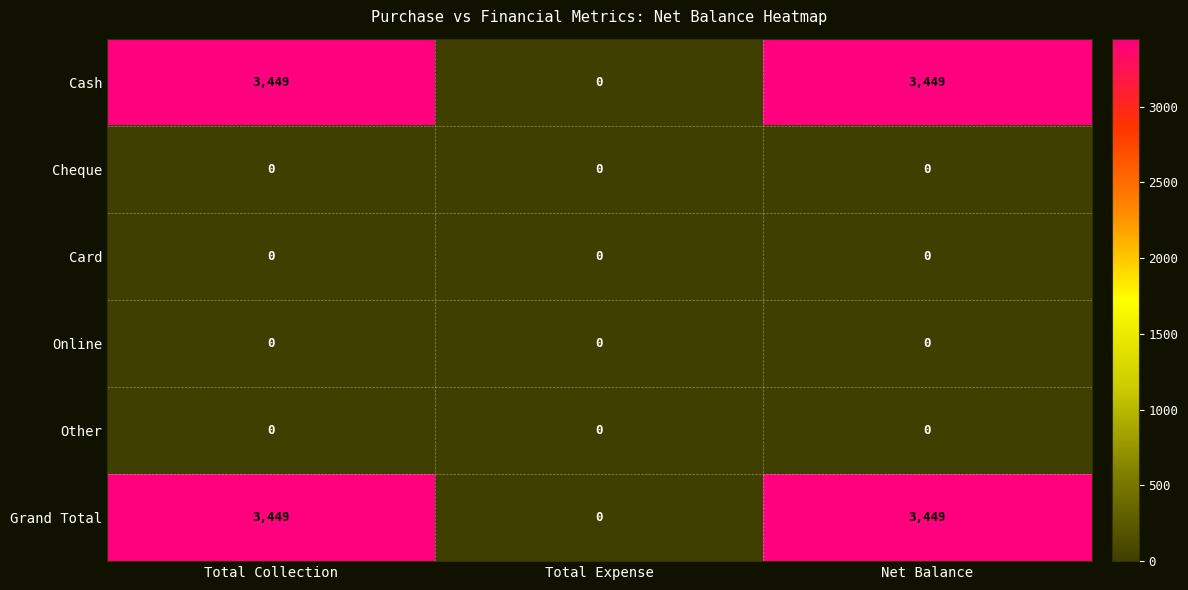

What is the total value across all series at Total Collection?

6898